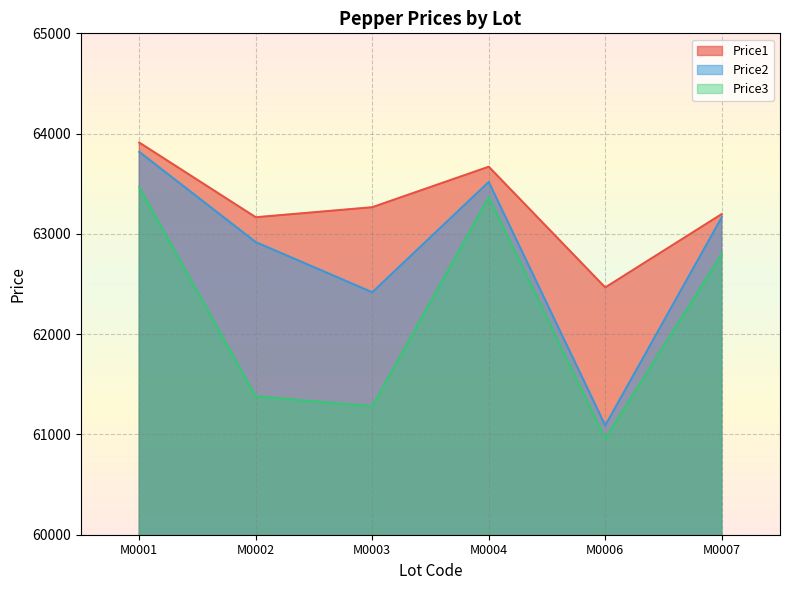

Count the number of data series in this chart.

3